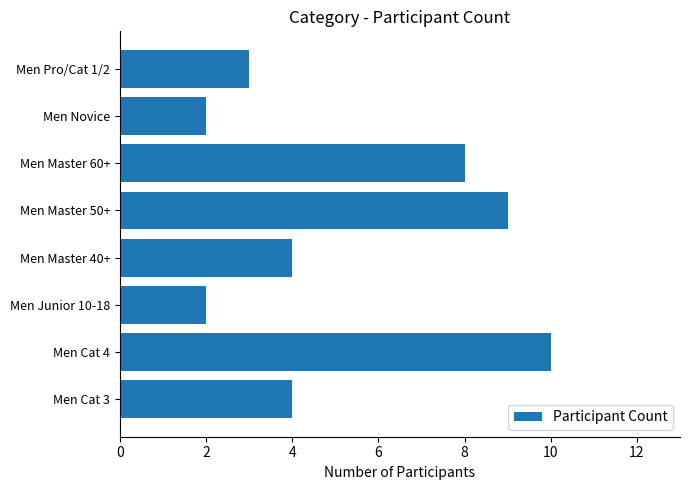

Is it true that the value at Men Pro/Cat 1/2 is 5?

False